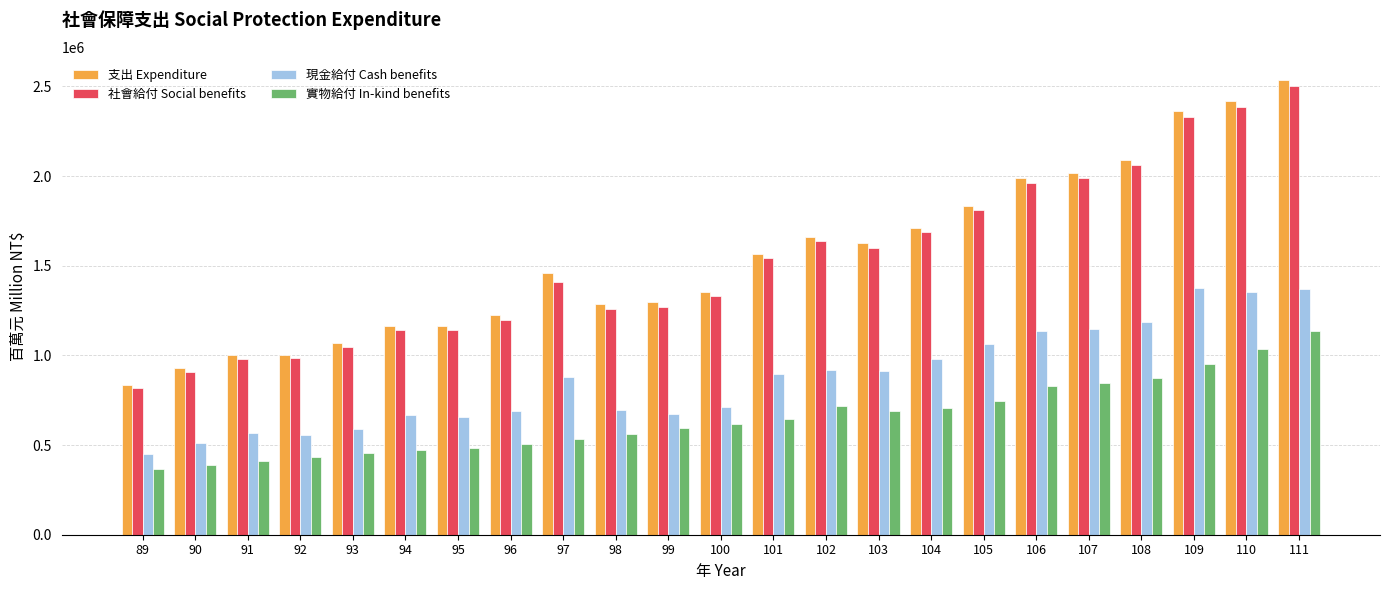

List the series in order of their peak value, lowest first.

實物給付 In-kind benefits, 現金給付 Cash benefits, 社會給付 Social benefits, 支出 Expenditure